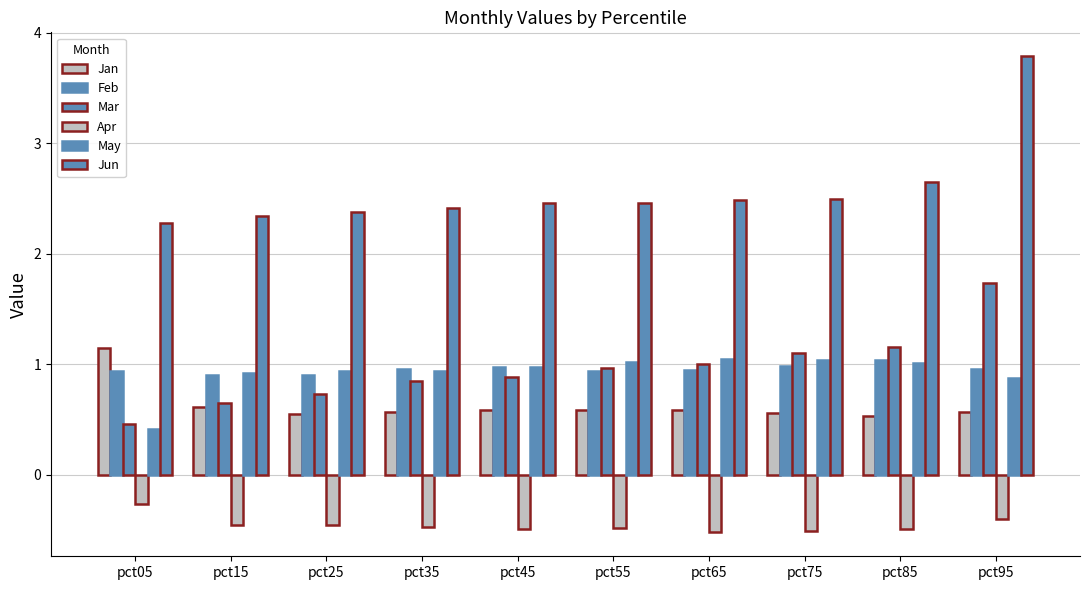

At how many categories does at least one series exceed 1?

10